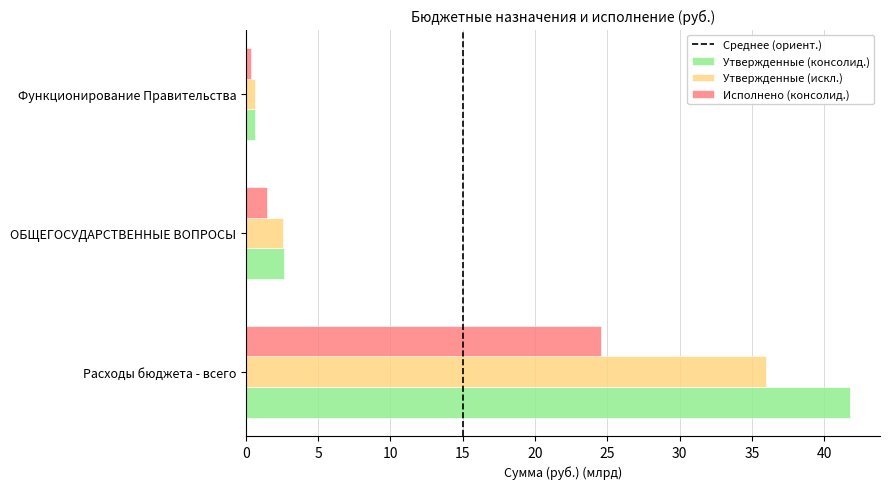

What is the spread (max minus min) of values at ОБЩЕГОСУДАРСТВЕННЫЕ ВОПРОСЫ?

1.2